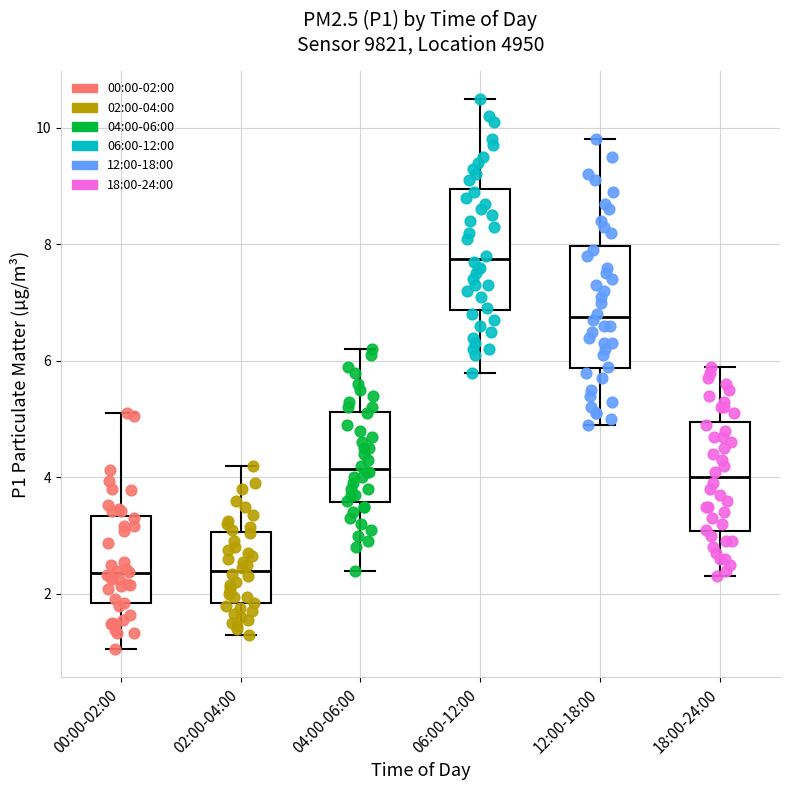

Which box has the highest median line?

06:00-12:00